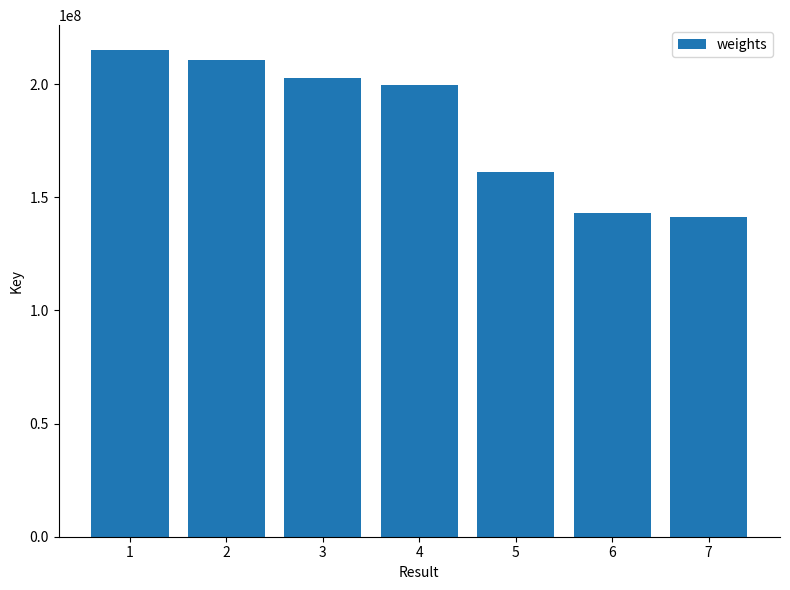

Is it true that the value at 7 is 141035570?

True